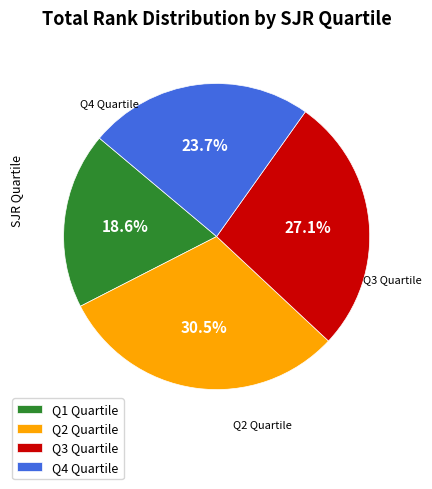

What is the ratio of the value at Q3 Quartile to the value at Q2 Quartile?

0.9